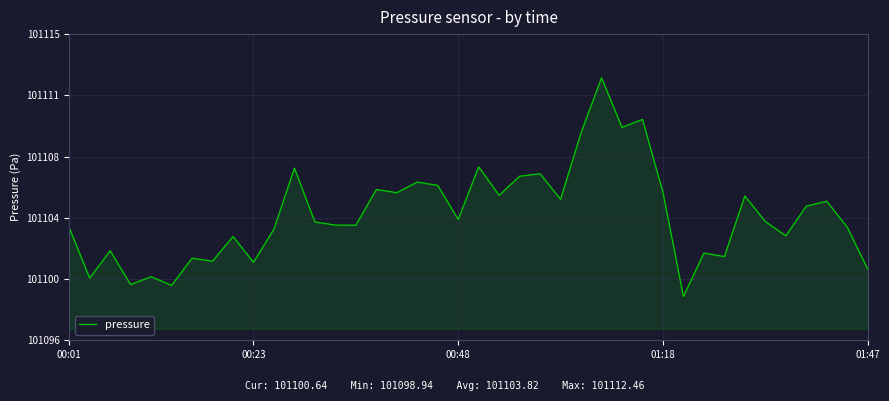

How many points are lower than both their immediate neighbors (excluding endpoints)?

14